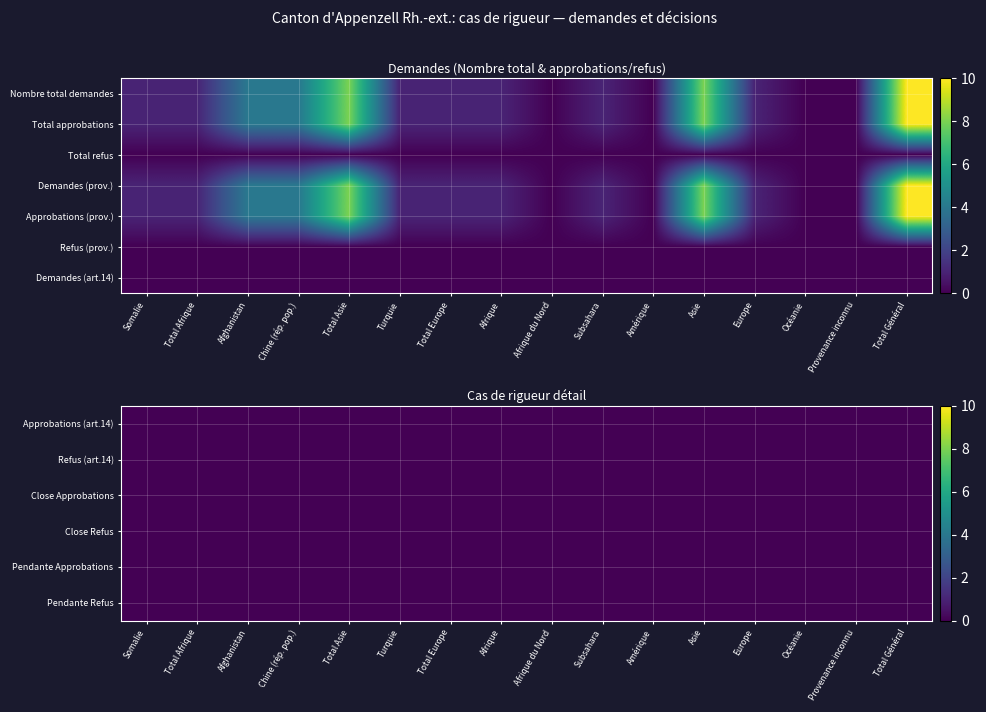

True or false: Somalie has a value of 0 at 7.

False